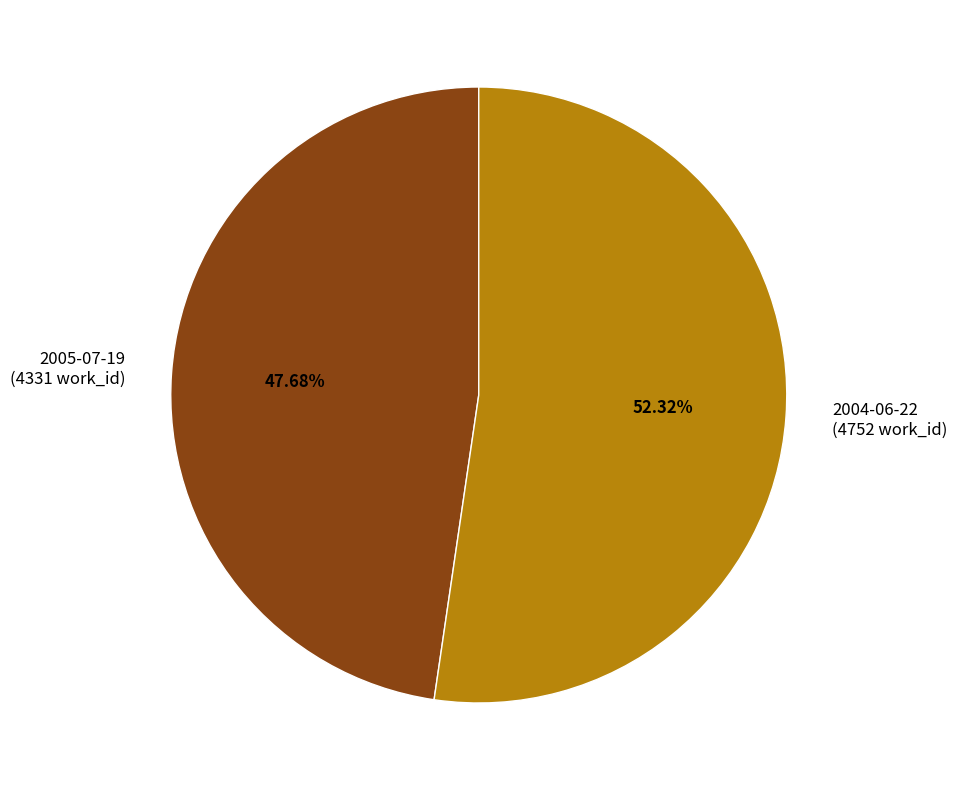

Which slice is the smallest?

2005-07-19